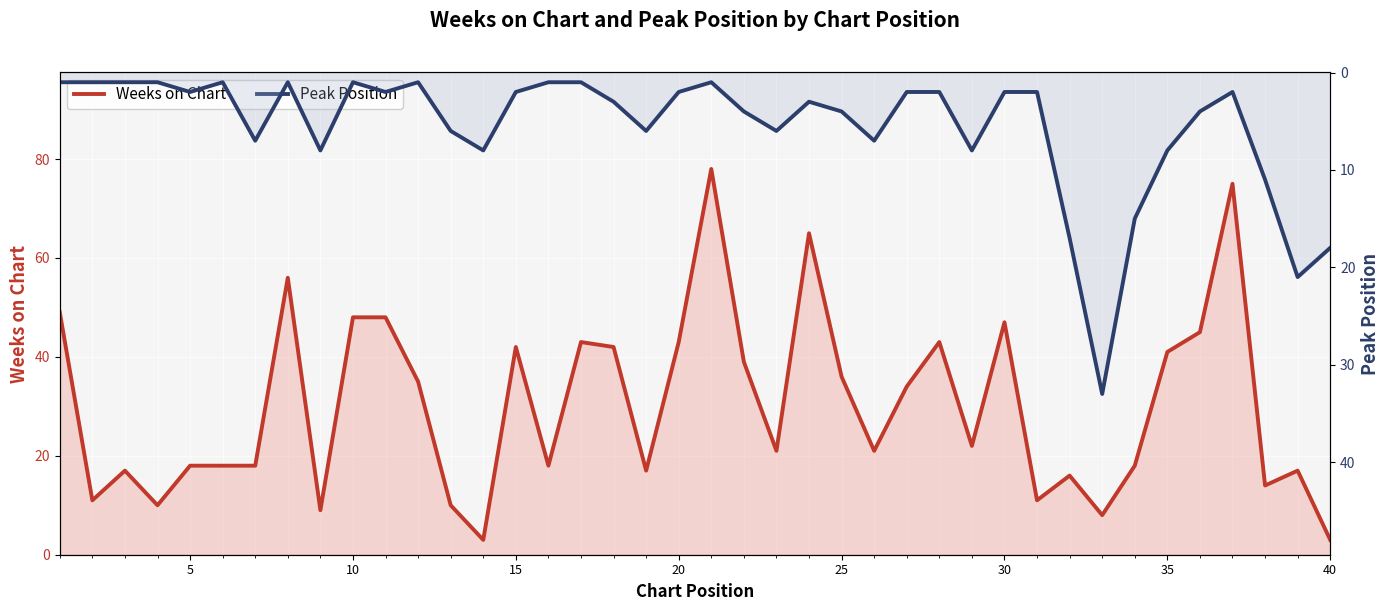

Is the value of Weeks on Chart at 21 greater than the value of Peak Position at 22?

Yes